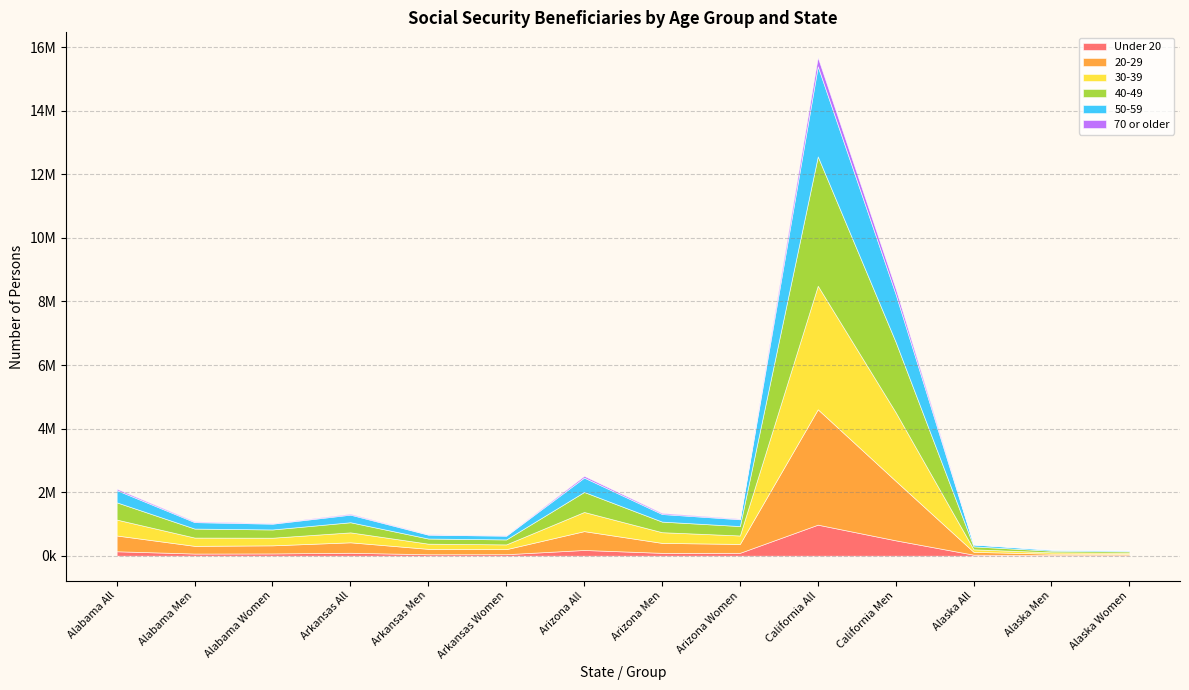

What is the value of the 70 or older point at the 11th from the left?

167541